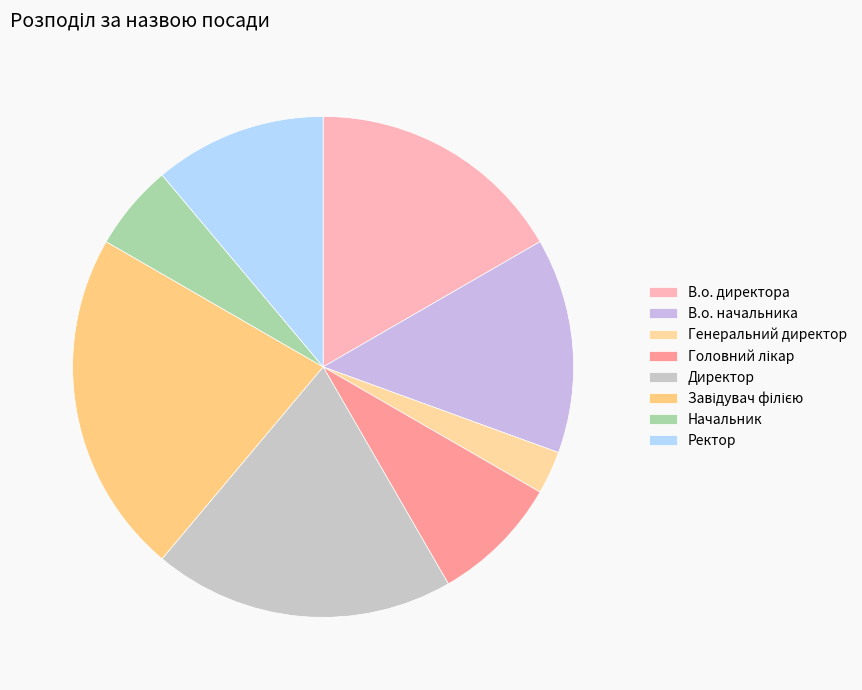

To the nearest percent, what percentage of the pie is Головний лікар?

8%